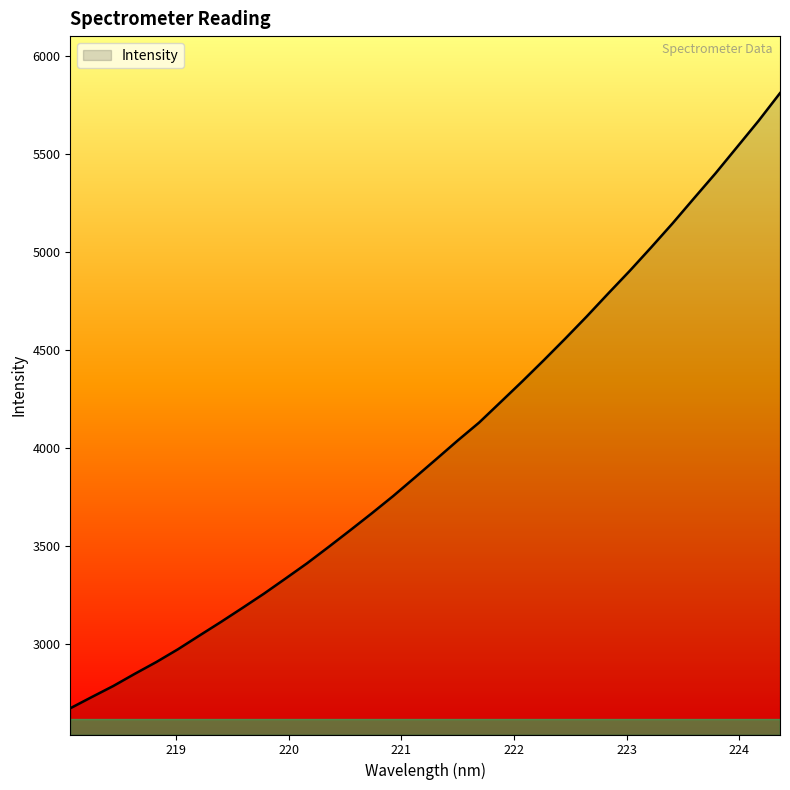

What is the difference between the maximum and minimum values?

3134.6